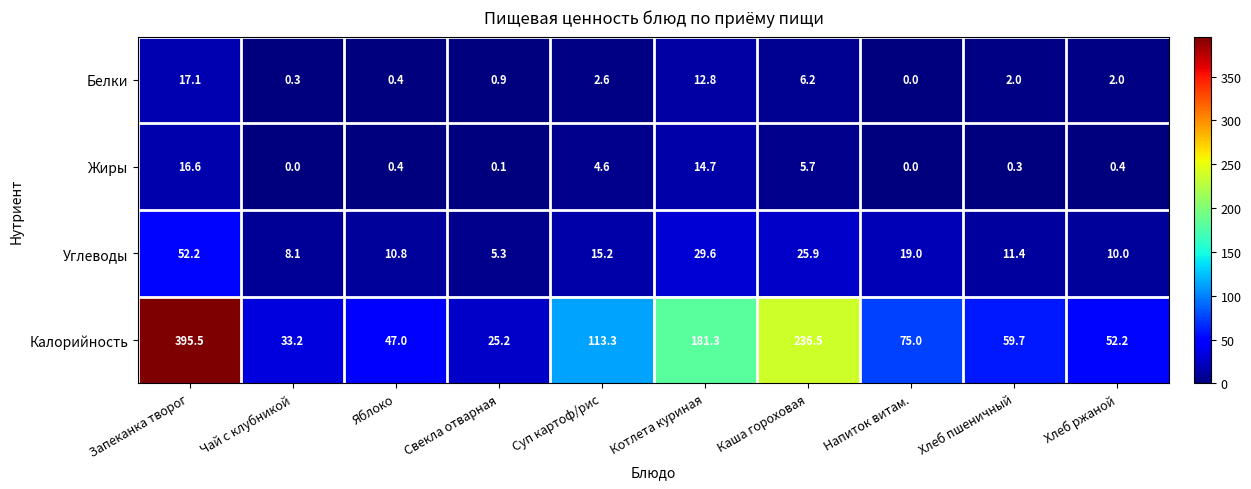

What is the difference between the maximum and second lowest values in the Белки series?

16.8